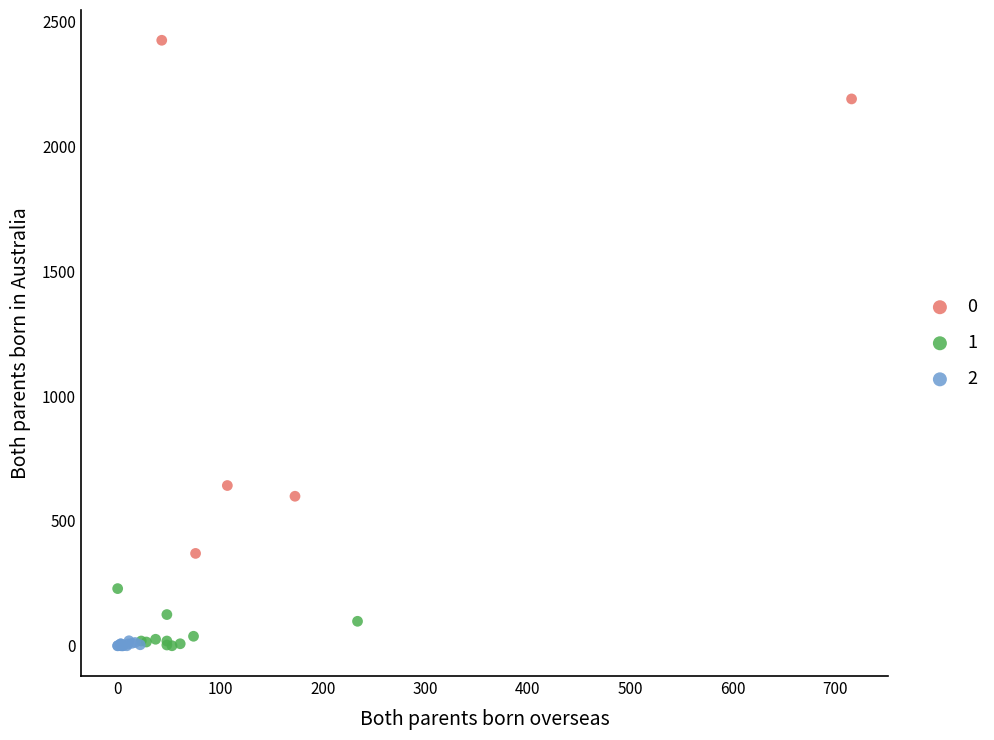

What are all the series names shown in the legend?

0, 1, 2